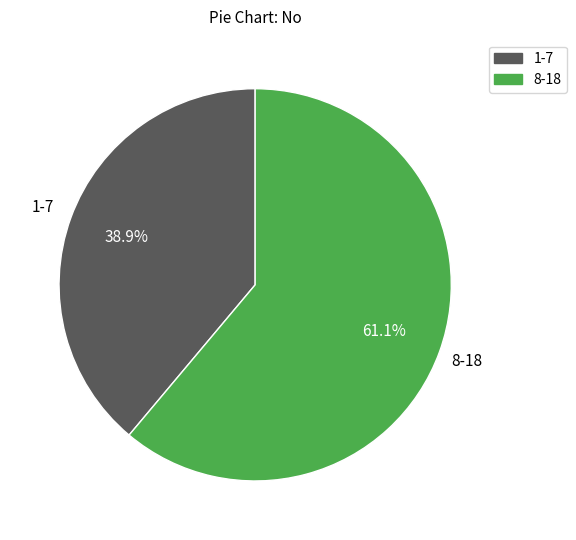

Is there any slice that represents more than half of the pie?

Yes